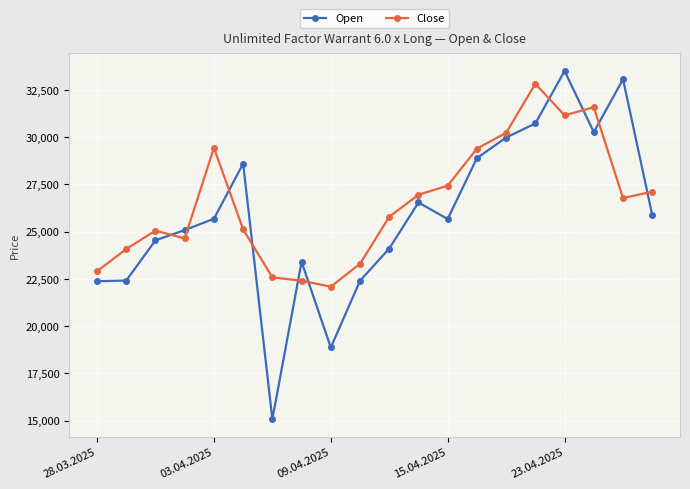

What is the minimum value for Open?

15070